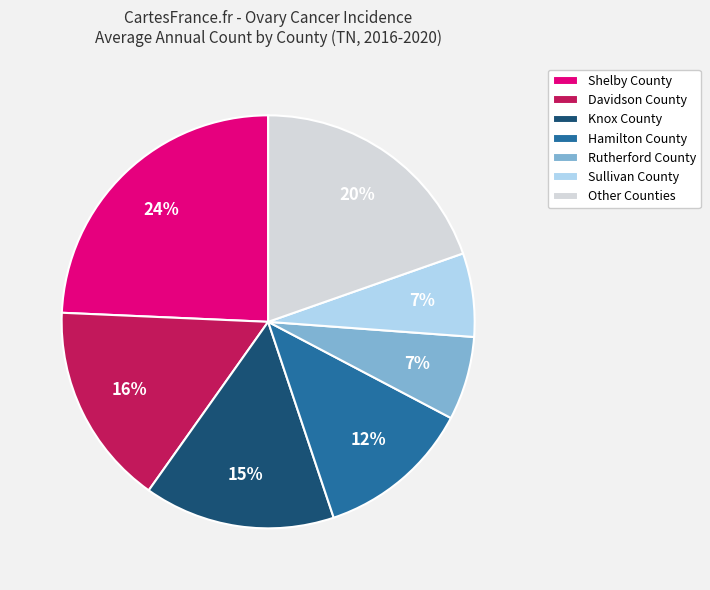

Combined, do Other Counties and Shelby County account for over 50%?

No